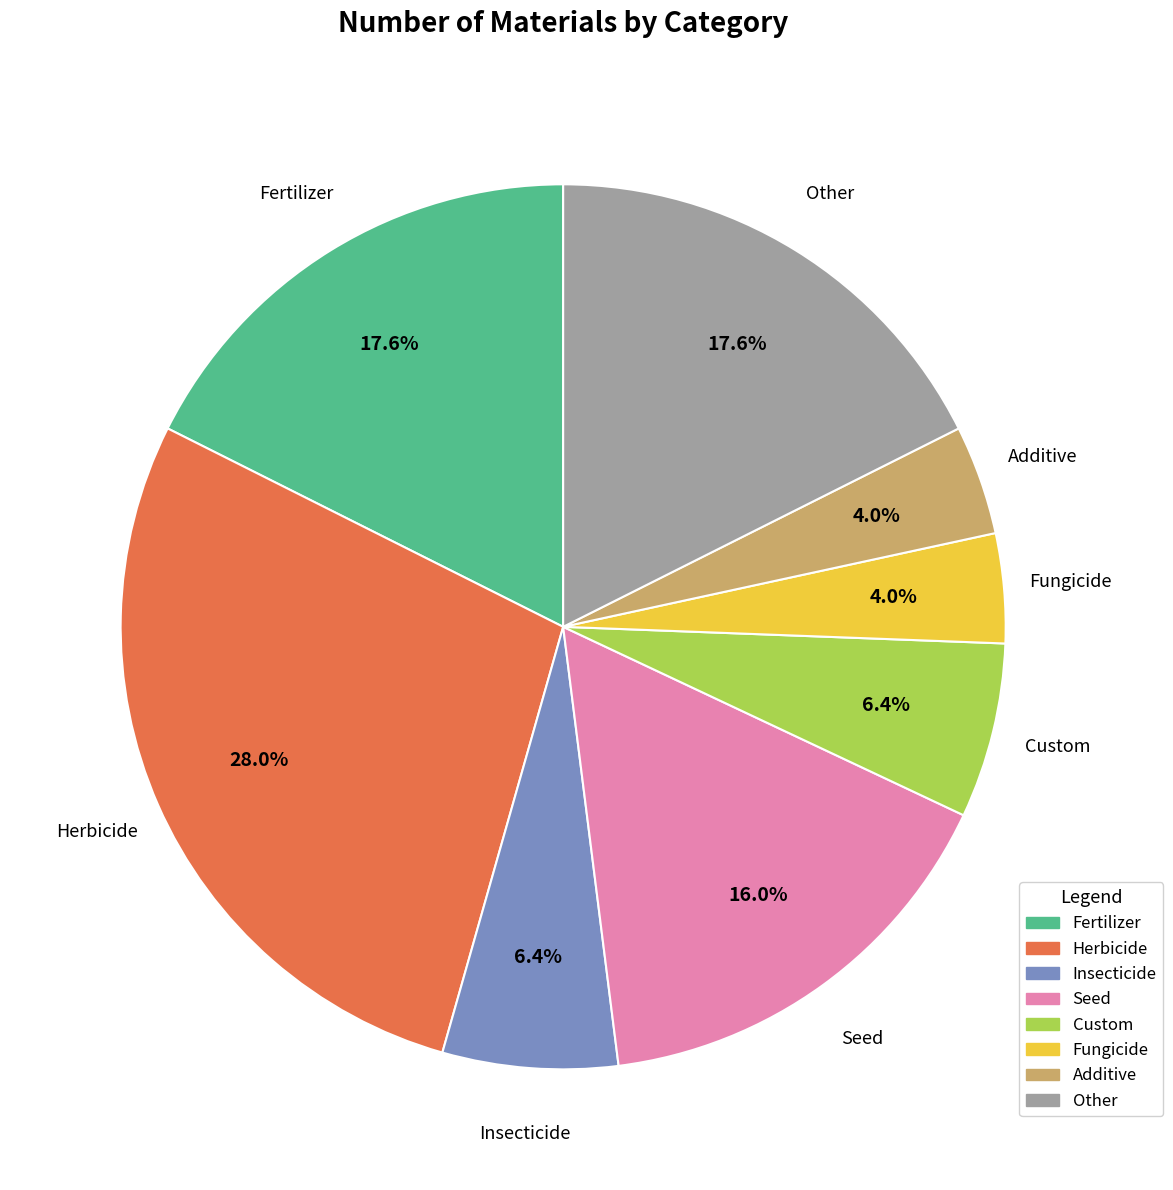

To the nearest percent, what is the average slice percentage?

12%